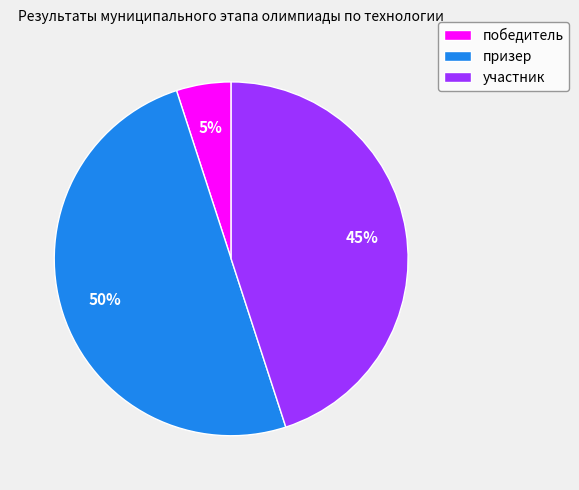

How many slices are in this pie chart?

3